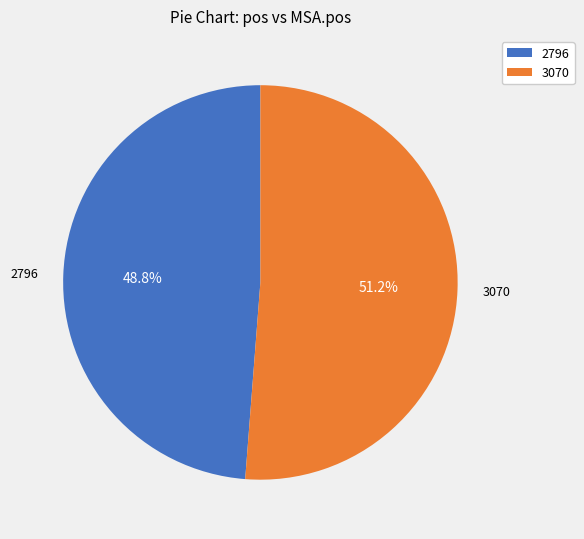

Is the sum of 3070 and 2796 greater than half?

Yes